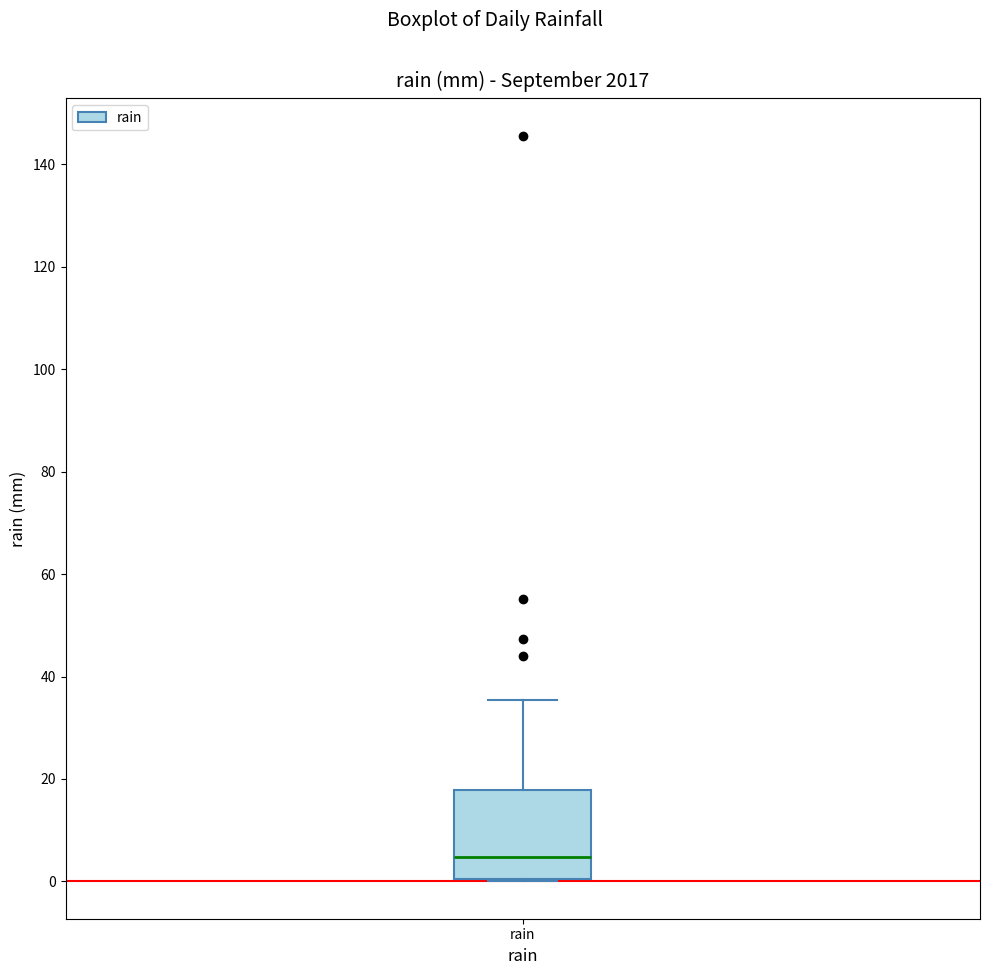

Read this box plot against the y-axis: the position of the median line, the range covered by the box, and the ends of both whiskers. The values are not printed on the chart, so give them approximately, as read against the axis.

median 4, box 0 to 18, whiskers 0 to 36